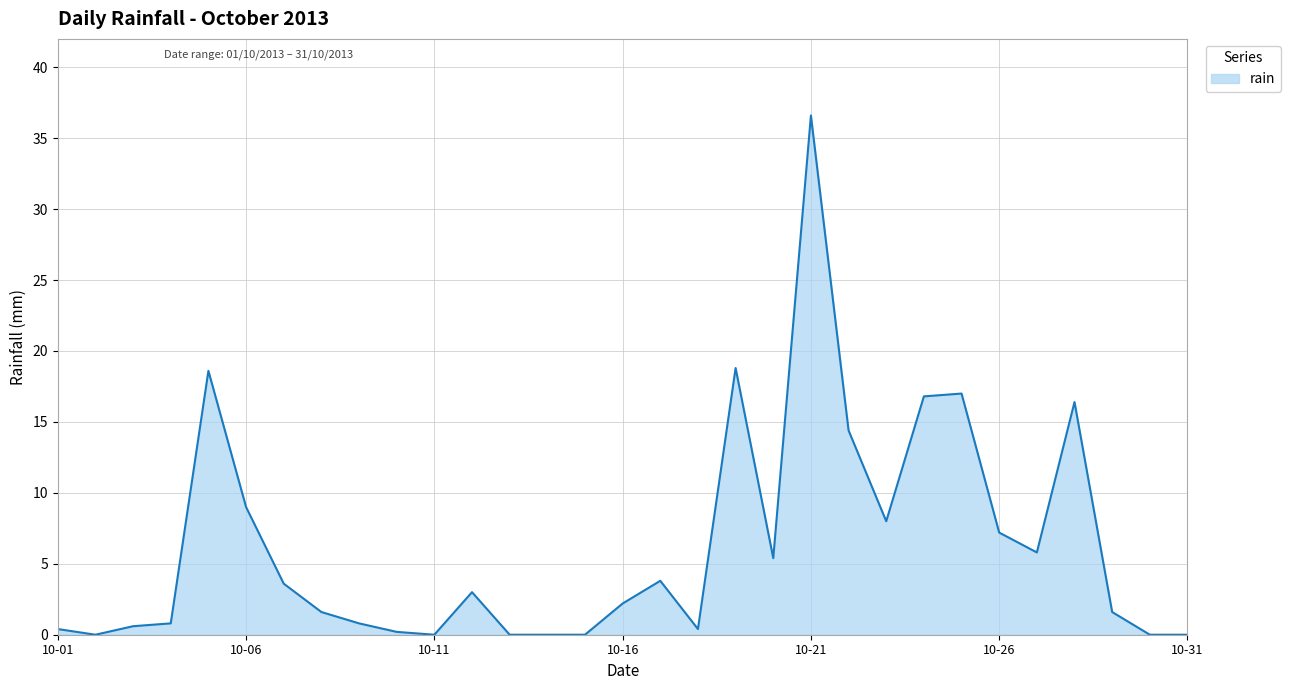

What is the greatest value displayed?

36.6